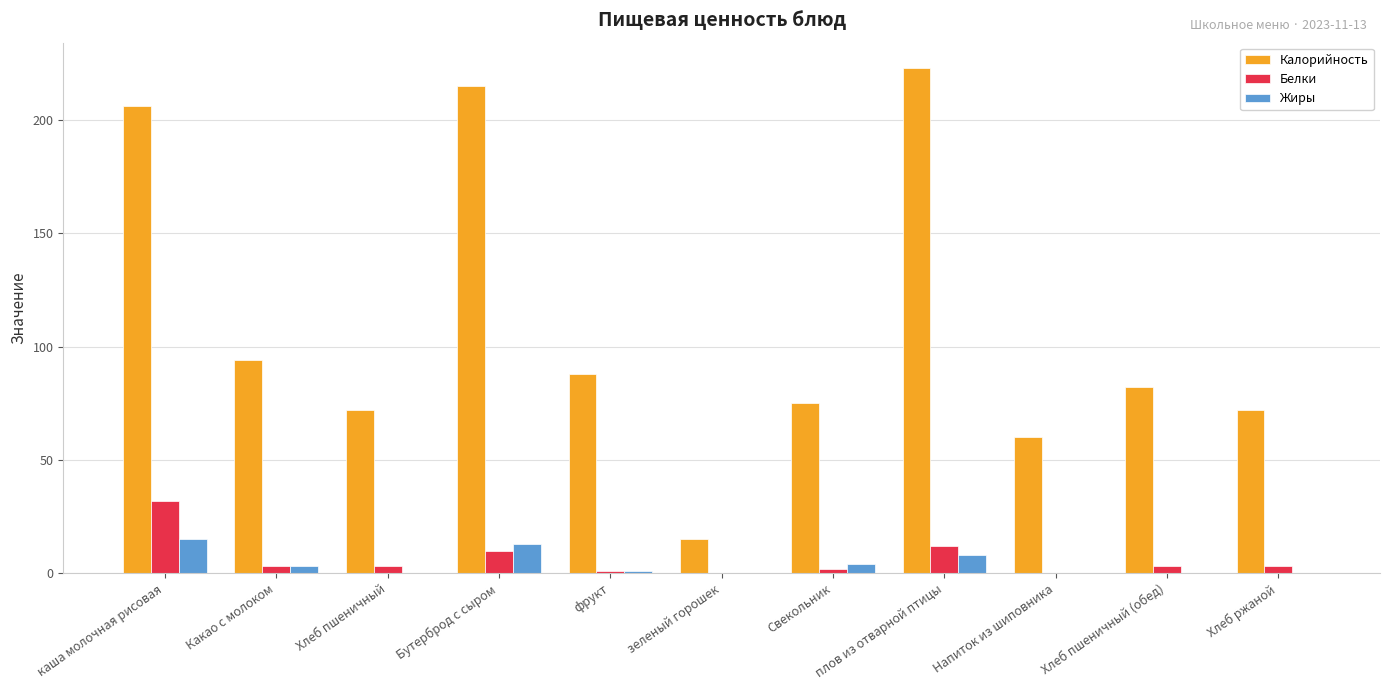

At which label does Калорийность reach its peak?

плов из отварной птицы